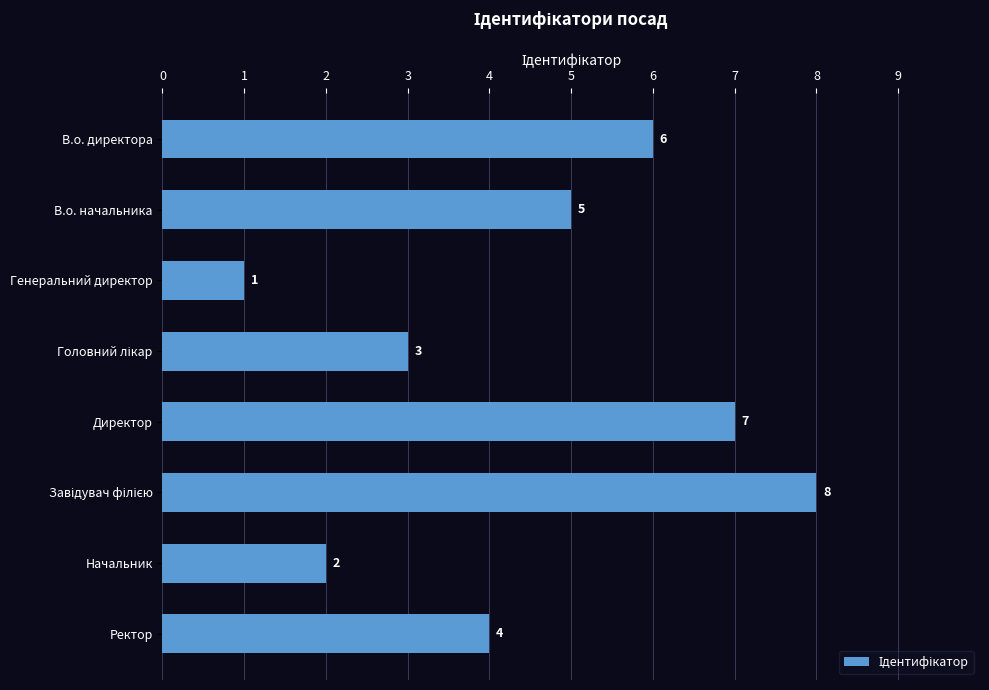

What is the difference between the maximum and minimum values?

7